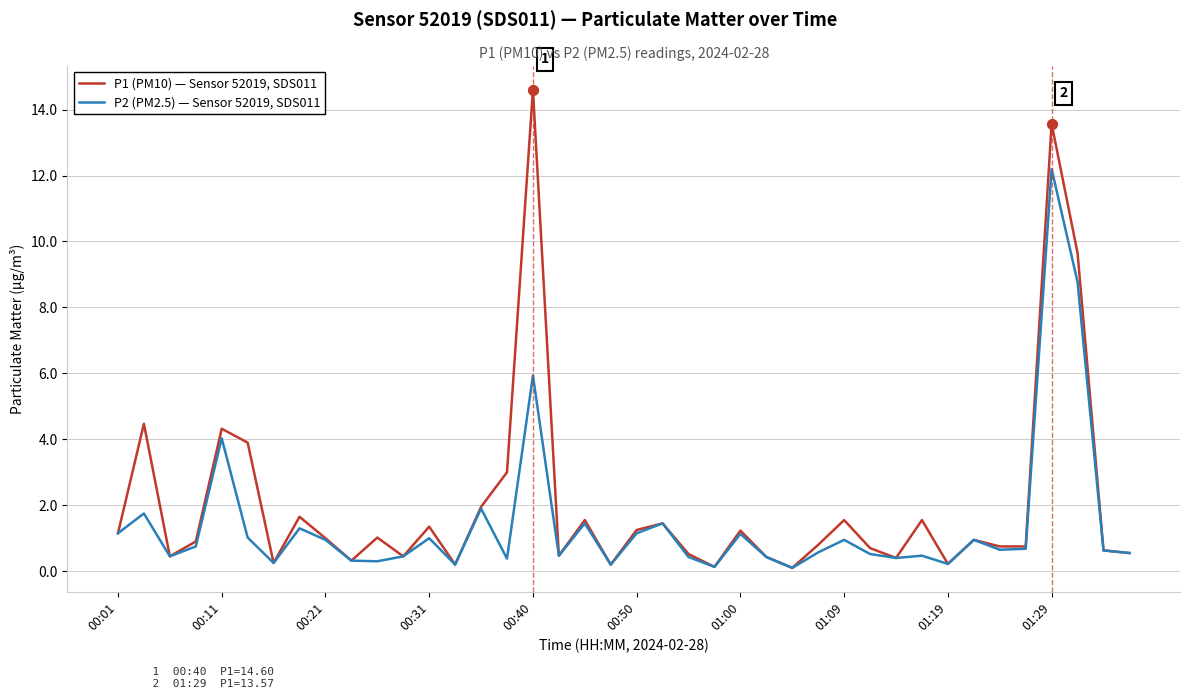

Which series has the largest range (max minus min)?

P1 (PM10) — Sensor 52019, SDS011